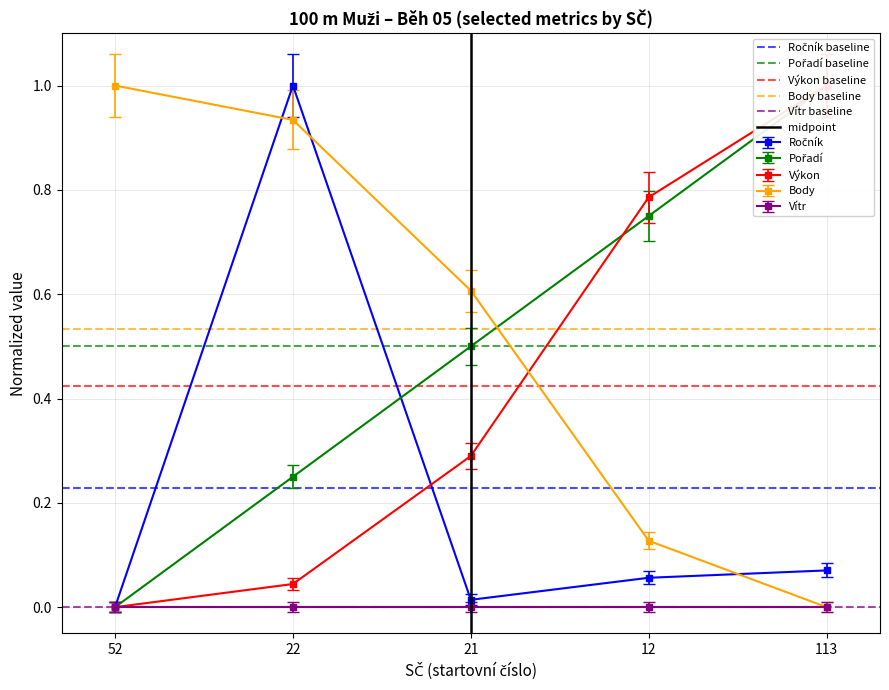

What is the value of the Výkon baseline point at the 2nd from the left?

0.4